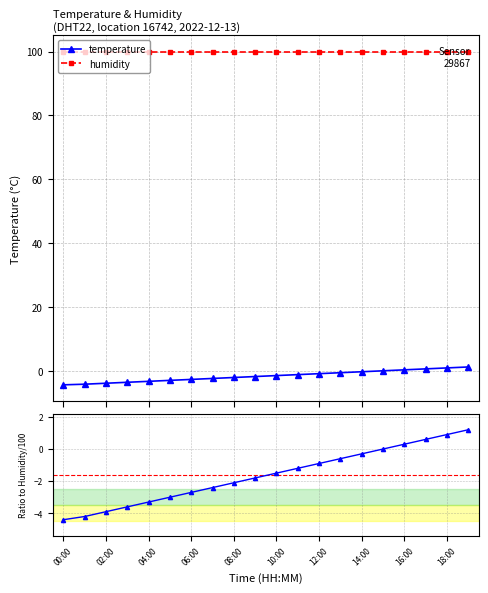

True or false: the data shows -0.8 at 13:00.

False